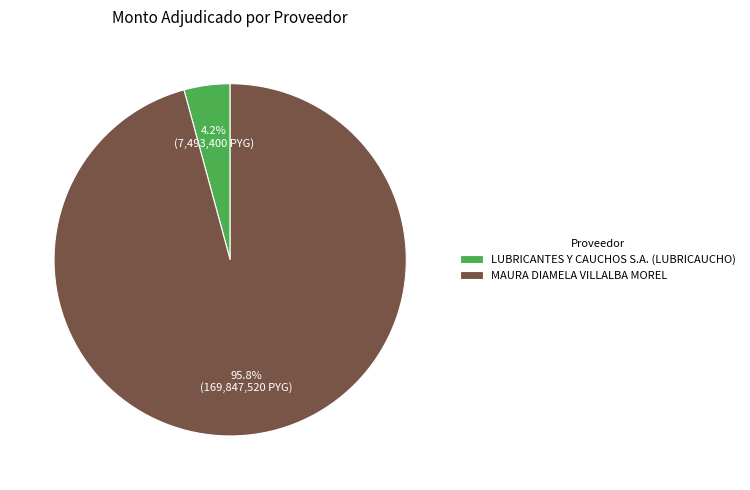

Between MAURA DIAMELA VILLALBA MOREL and LUBRICANTES Y CAUCHOS S.A. (LUBRICAUCHO), which is larger?

MAURA DIAMELA VILLALBA MOREL